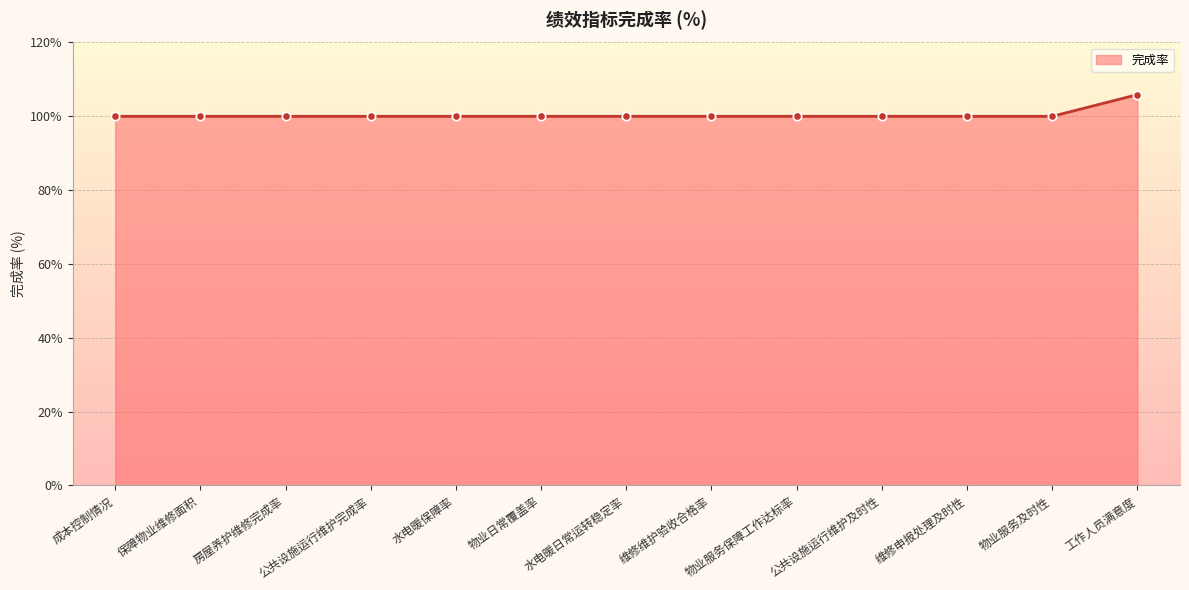

Reading left to right, what are all the values shown in this chart?

成本控制情况=100.0	保障物业维修面积=100.0	房屋养护维修完成率=100.0	公共设施运行维护完成率=100.0	水电暖保障率=100.0	物业日常覆盖率=100.0	水电暖日常运转稳定率=100.0	维修维护验收合格率=100.0	物业服务保障工作达标率=100.0	公共设施运行维护及时性=100.0	维修申报处理及时性=100.0	物业服务及时性=100.0	工作人员满意度=105.9